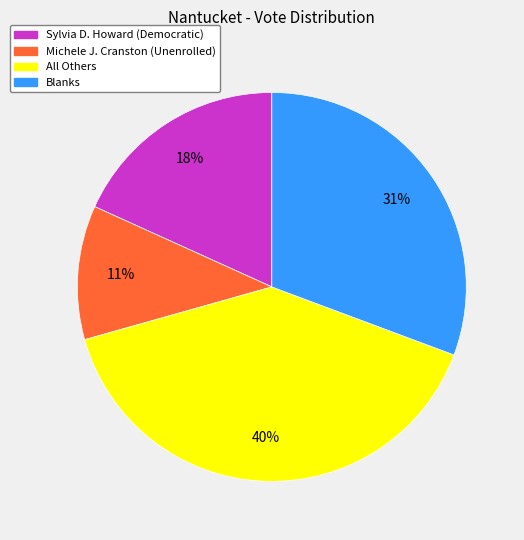

To the nearest percent, what is the combined percentage of All Others and Sylvia D. Howard (Democratic)?

58%